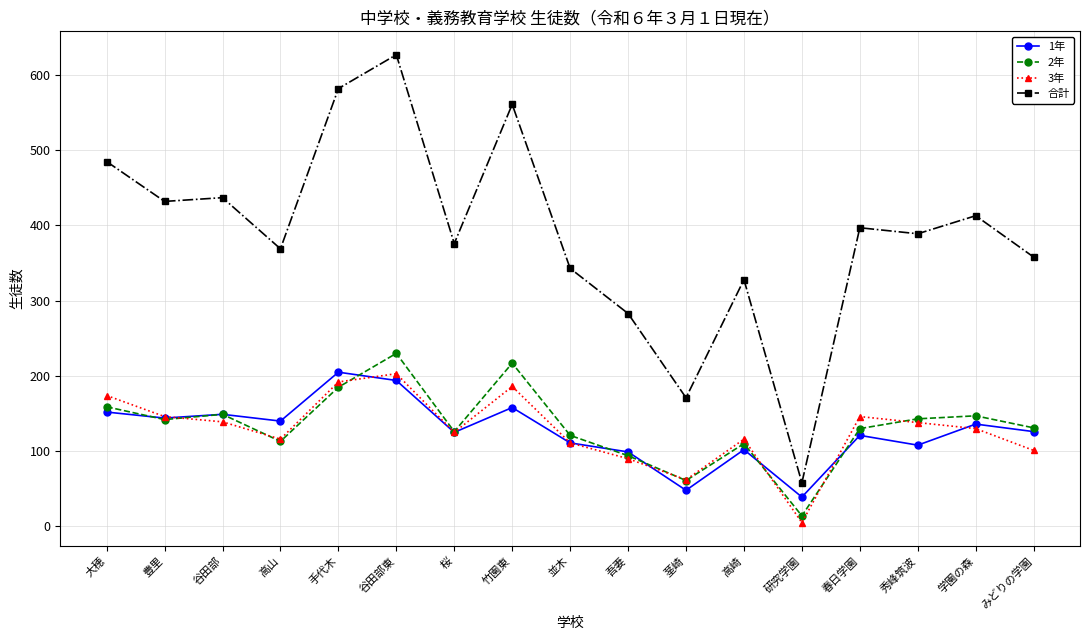

Which series has the largest total across all categories?

合計